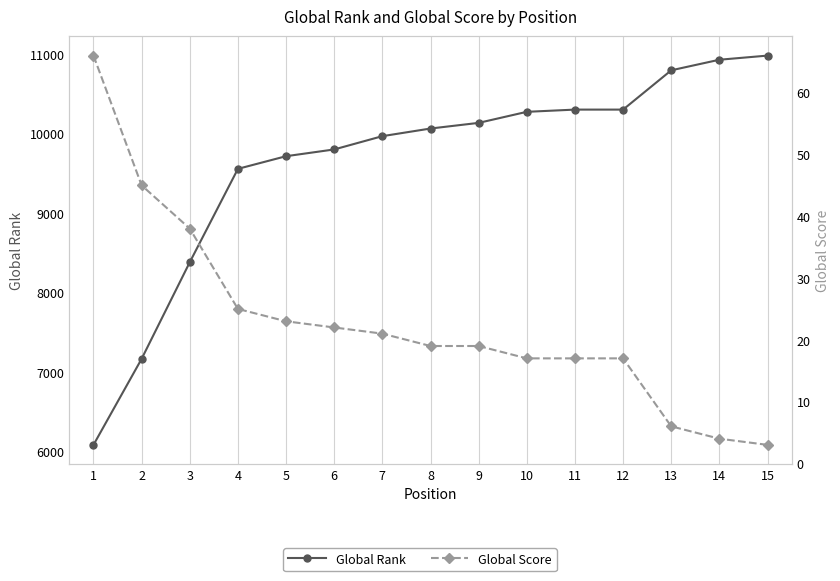

What is the spread (max minus min) of values at 13?

10789